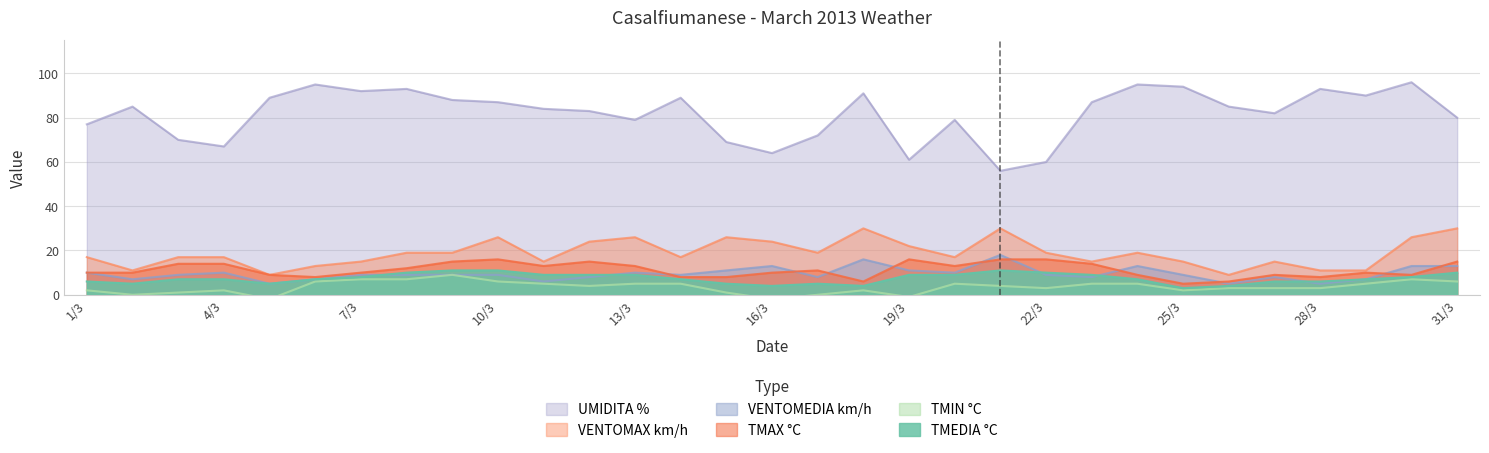

True or false: VENTOMAX km/h and TMAX °C intersect in this chart.

False